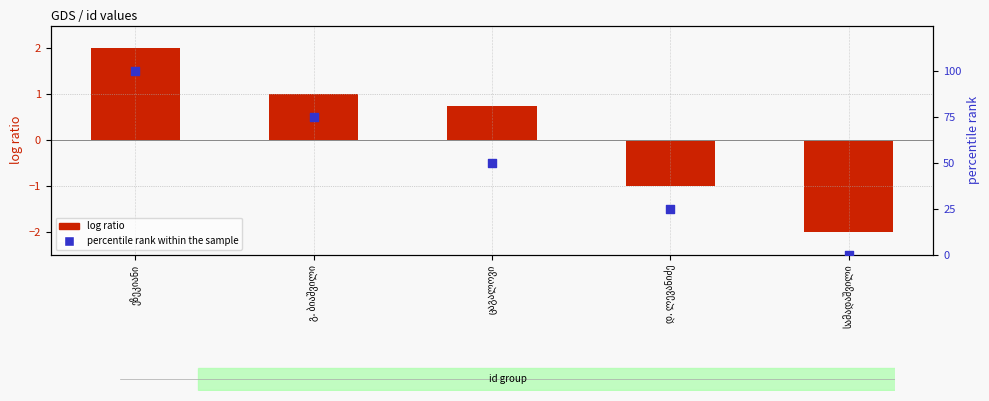

Which series has the largest Y range (max minus min)?

percentile rank within the sample